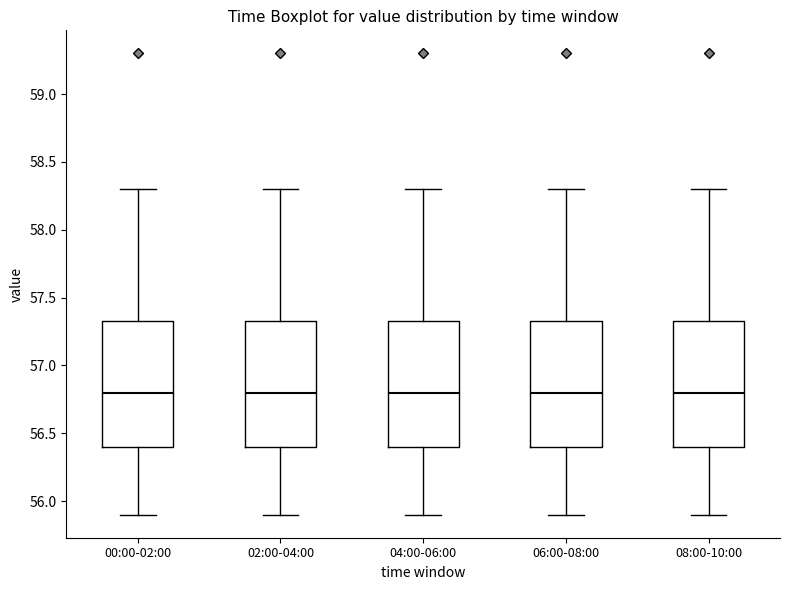

Where does the median line of the box for 00:00-02:00 sit on the y-axis? The values are not printed on the chart, so give them approximately, as read against the axis.

56.80